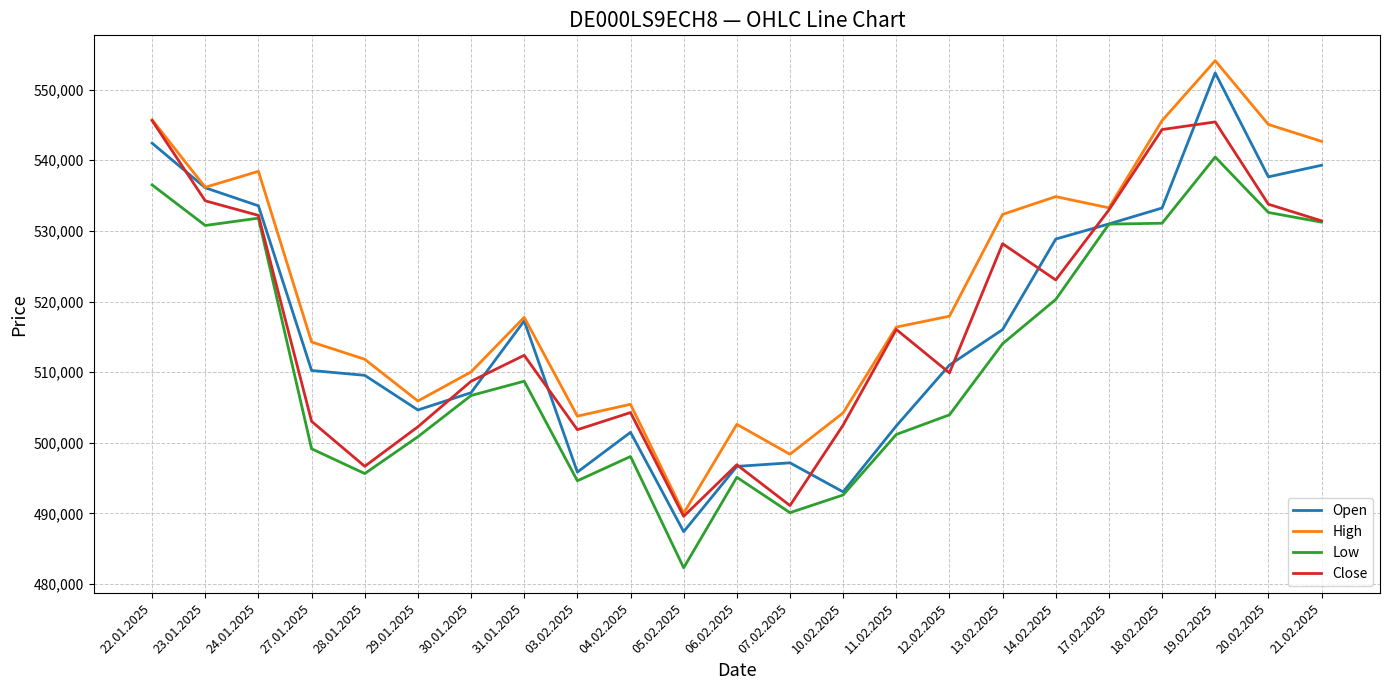

Between 04.02.2025 and 19.02.2025, which series saw the biggest shift?

Open